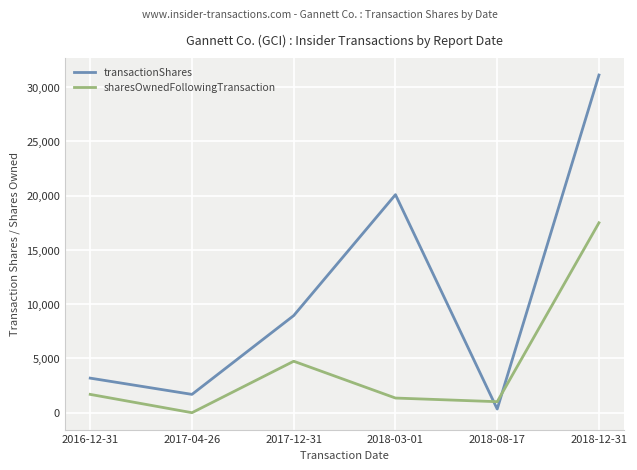

At how many categories does at least one series exceed 13707?

2